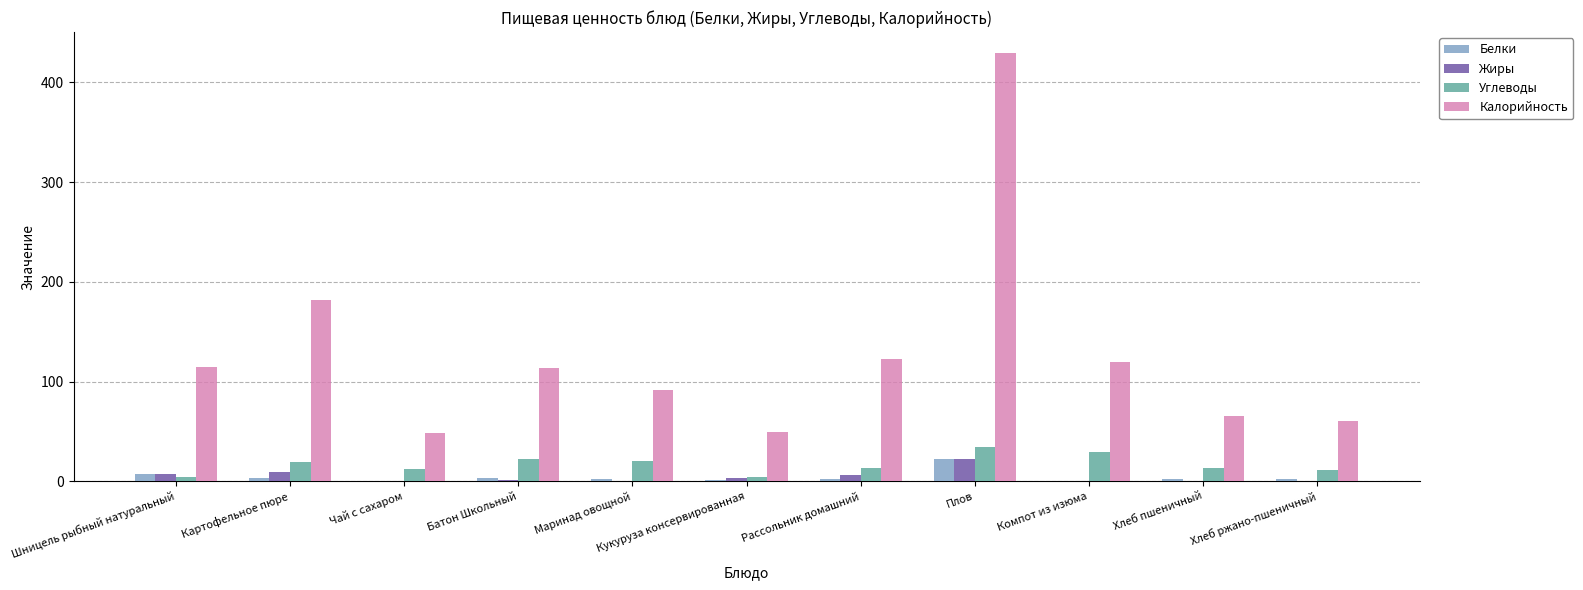

What is the spread (max minus min) of values at Хлеб ржано-пшеничный?

59.9